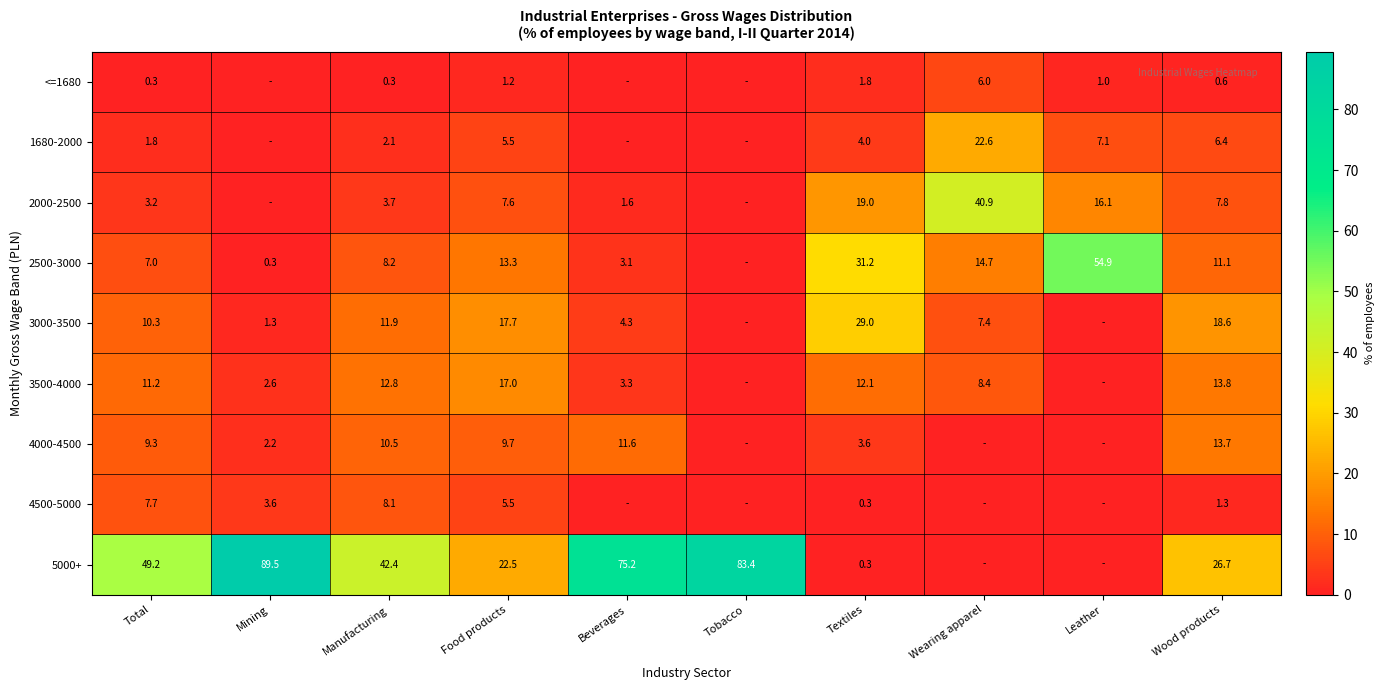

The value of 2000-2500 at Textiles is 31.2. True or false?

False